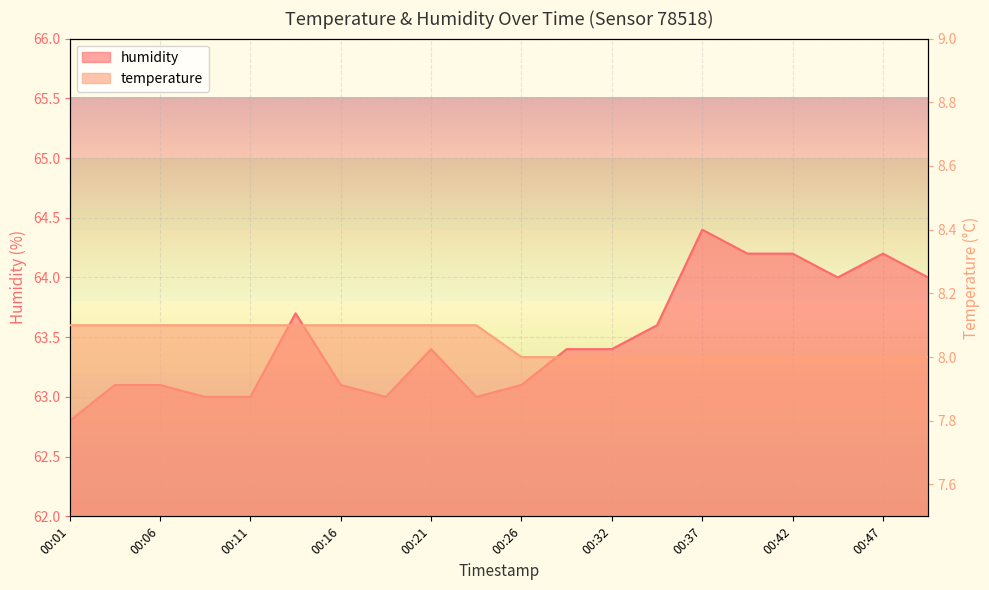

What is the value of the humidity point at the 9th from the left?

63.4